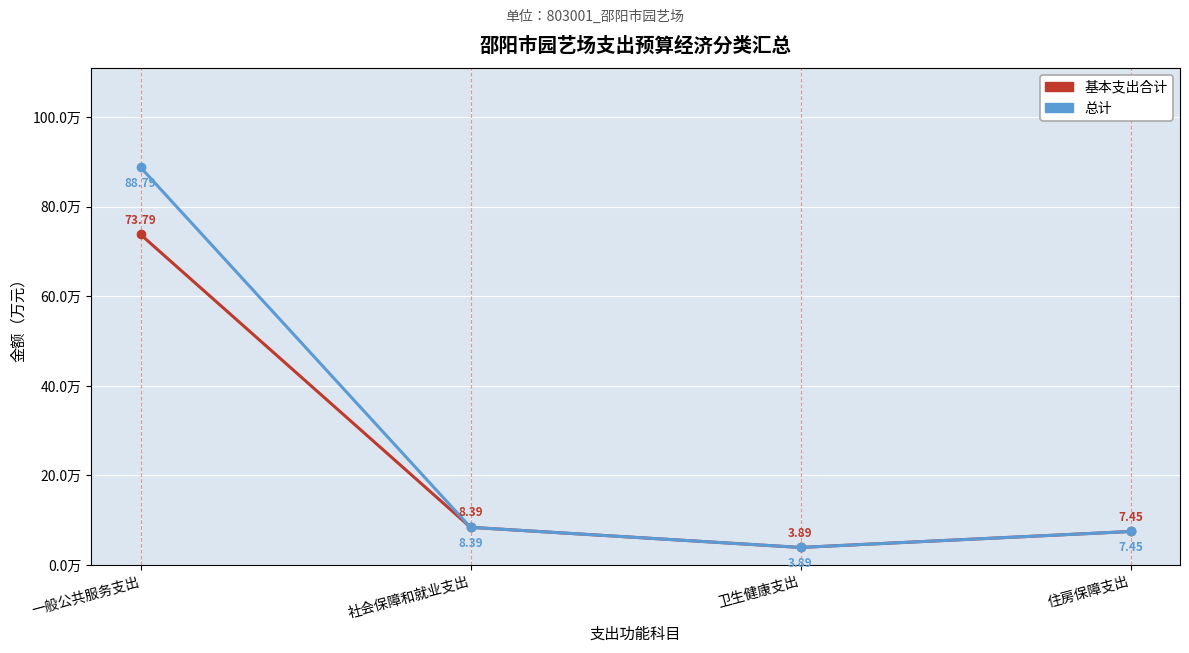

Rank the series at 一般公共服务支出 from highest to lowest value.

总计, 基本支出合计